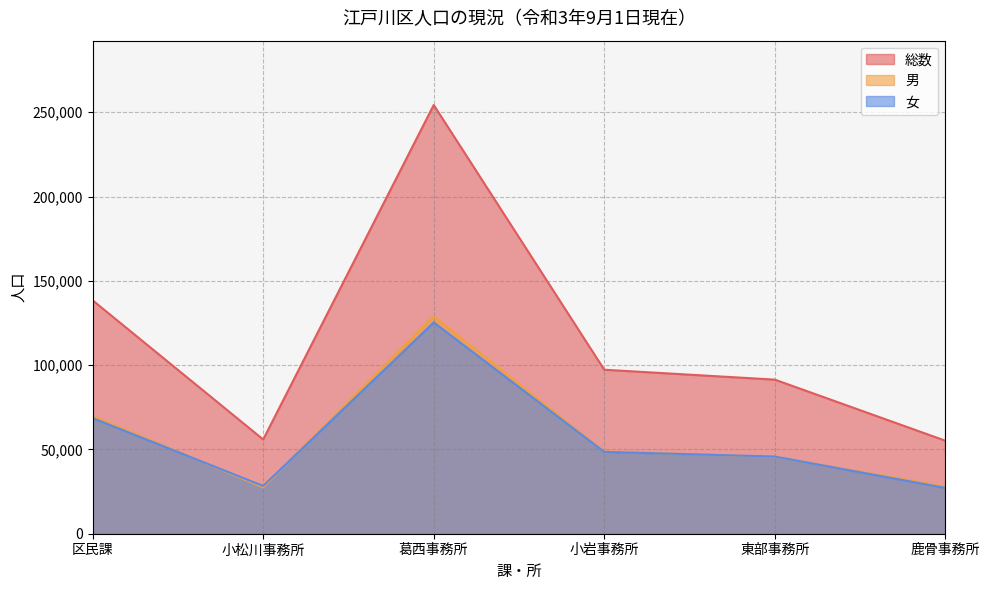

At which category is the sum across all series the highest?

葛西事務所